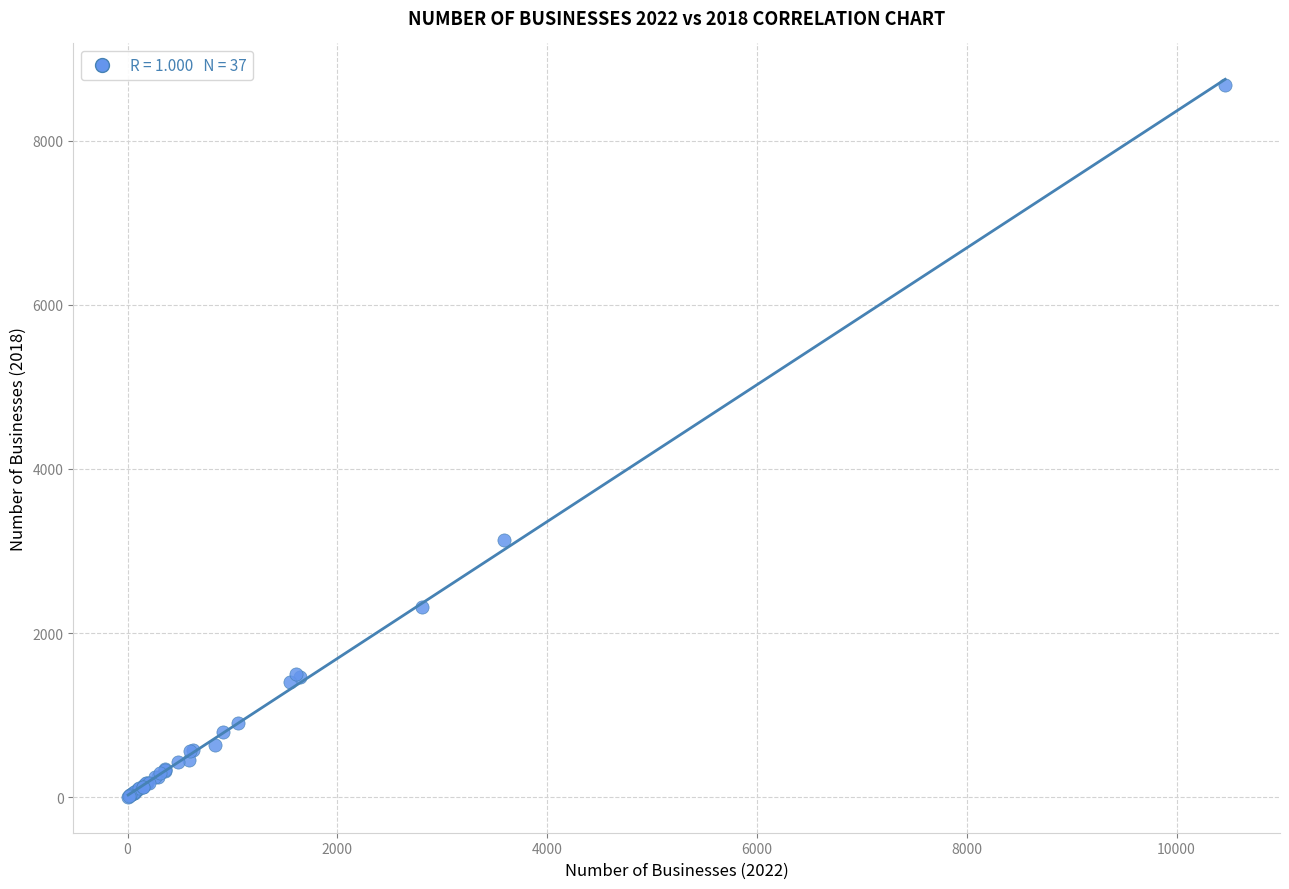

What Y value in the scatter plot is closest to 4341?

3135